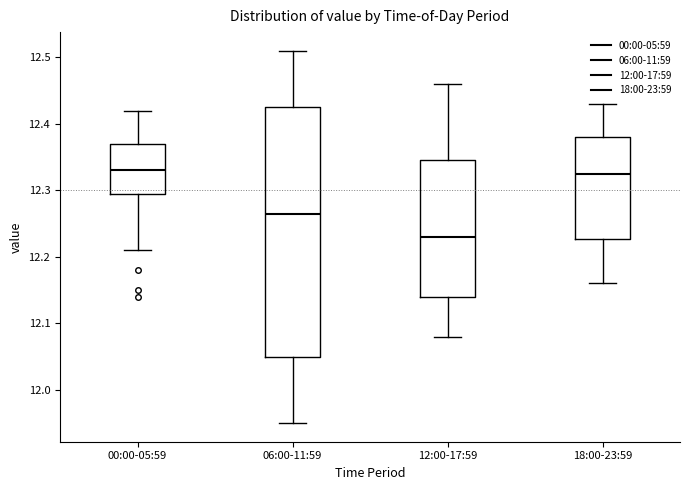

Which box is the tallest, from its lower edge to its upper edge?

06:00-11:59